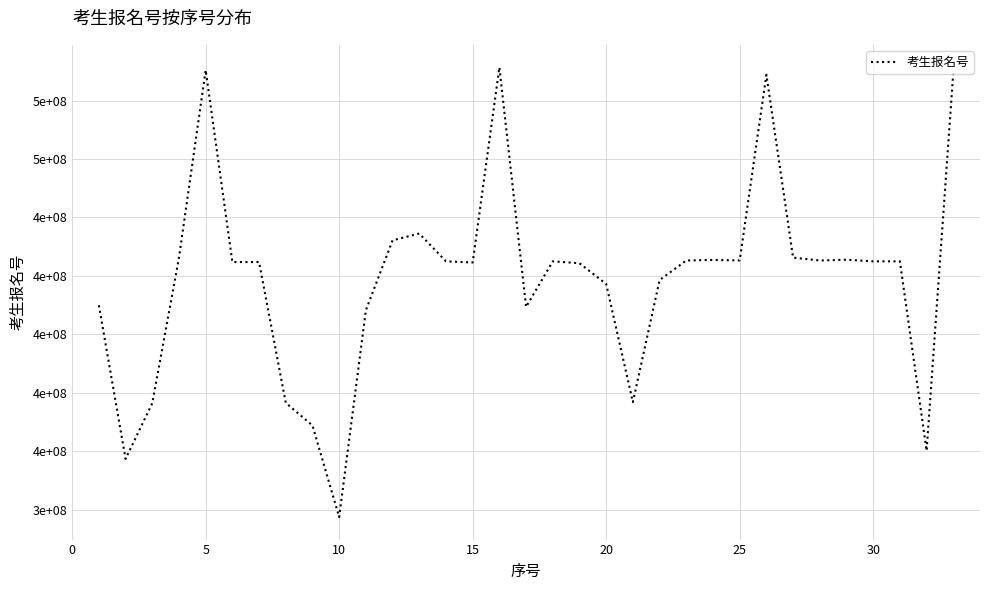

Does the chart have visible grid lines?

Yes